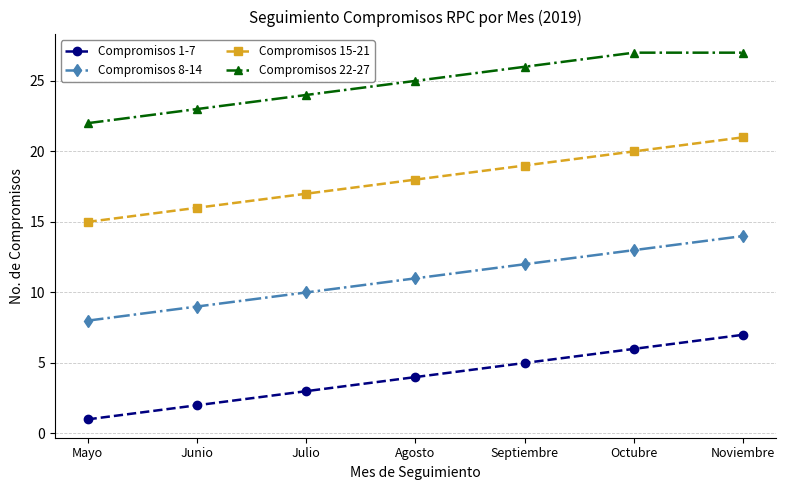

At how many categories does at least one series exceed 16?

7